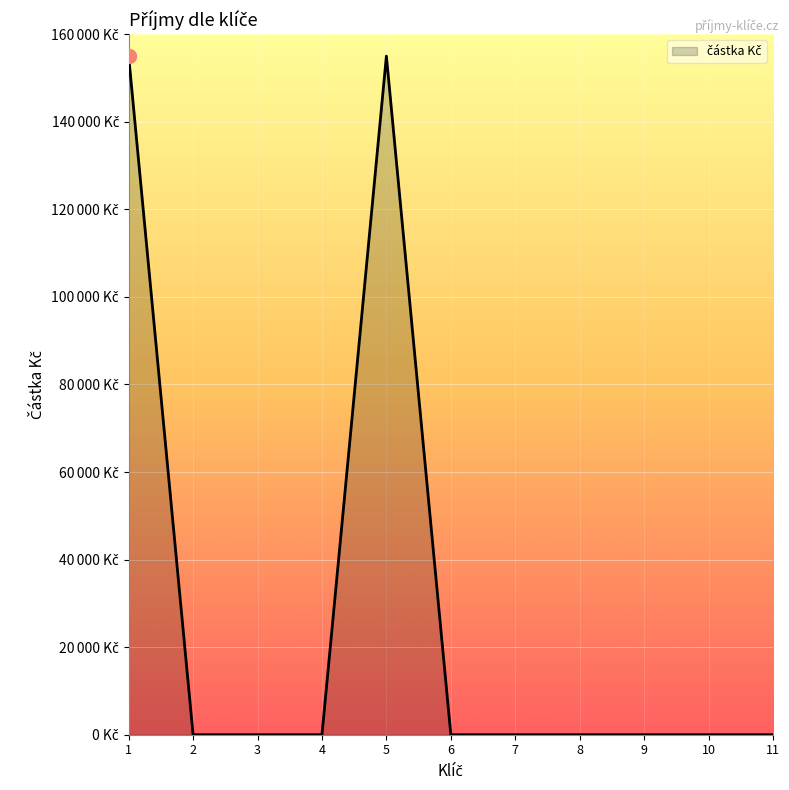

How many interior local peaks (higher than both neighbors) does the data have?

1